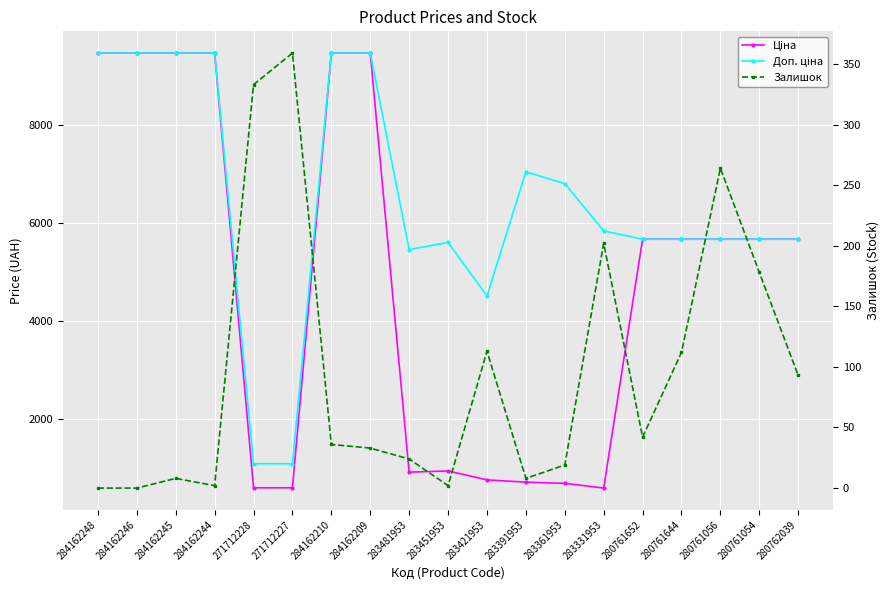

True or false: Залишок and Ціна intersect in this chart.

False